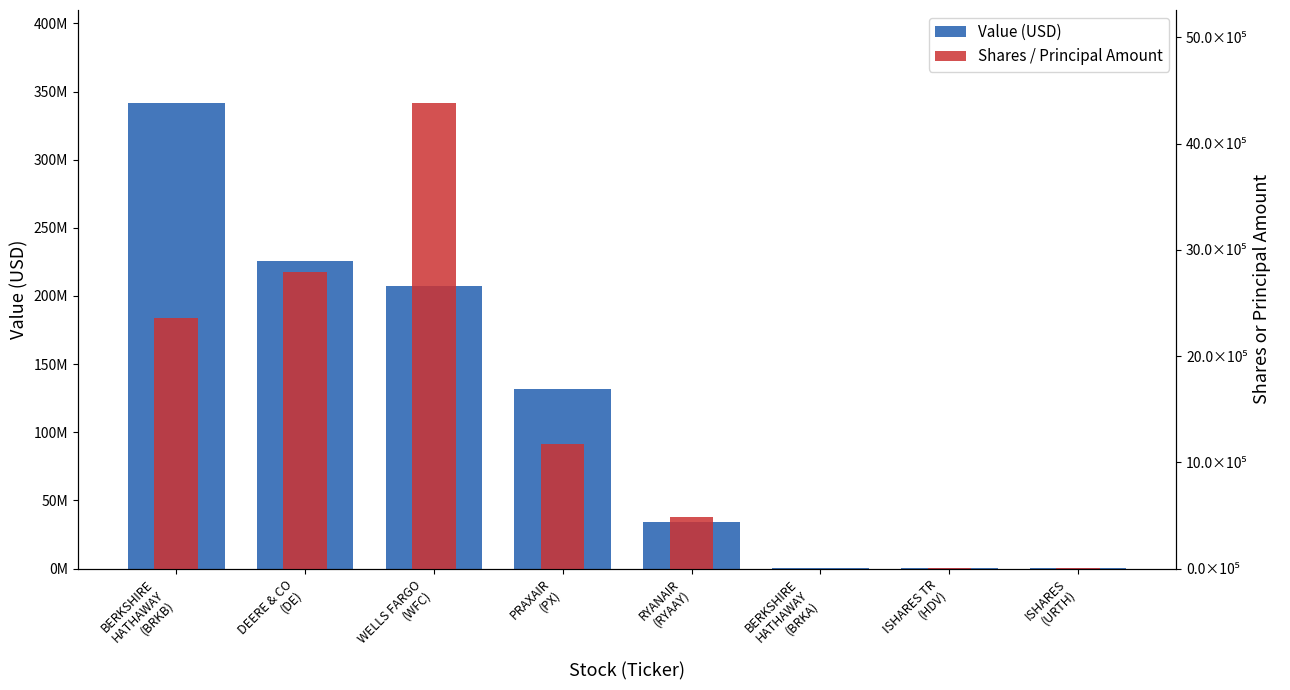

What is the spread (max minus min) of values at DEERE & CO
(DE)?

223191496